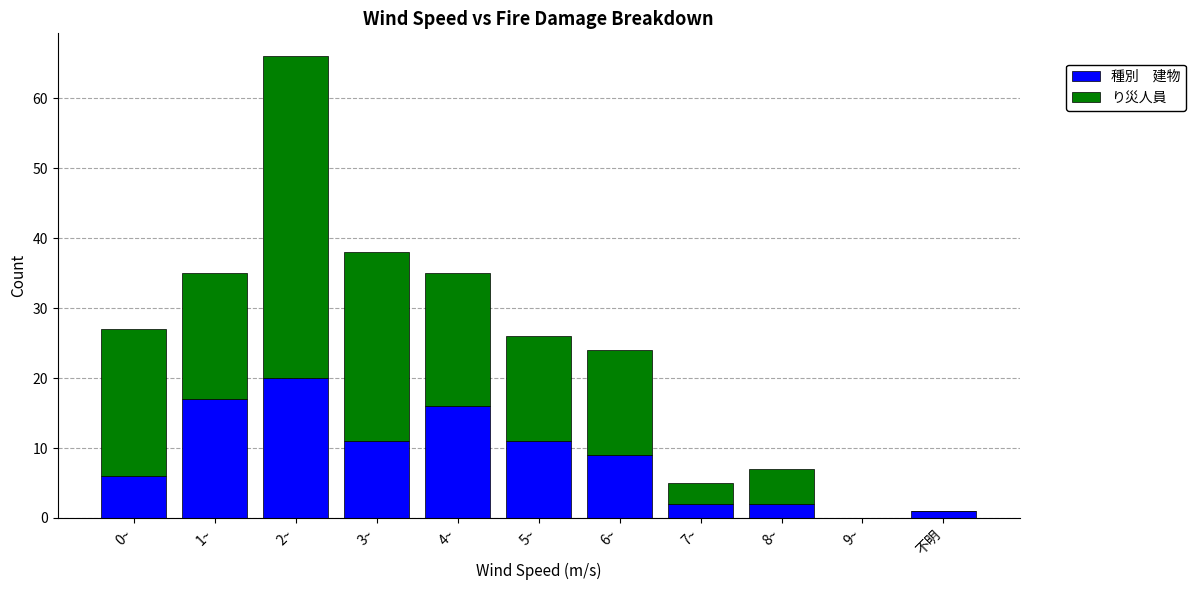

What is the total value across all series at 7~?

5